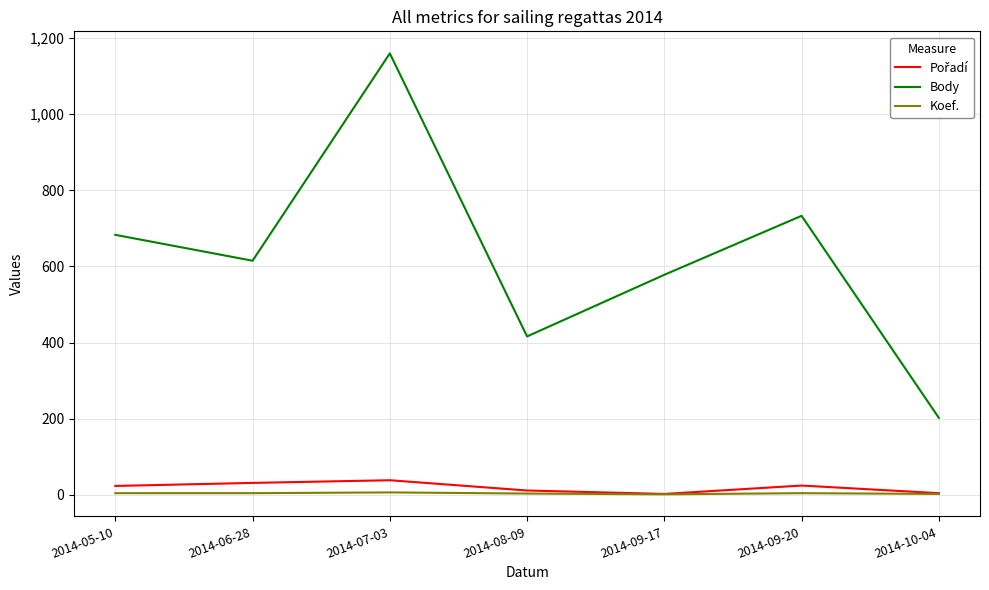

True or false: Koef. and Body intersect in this chart.

False